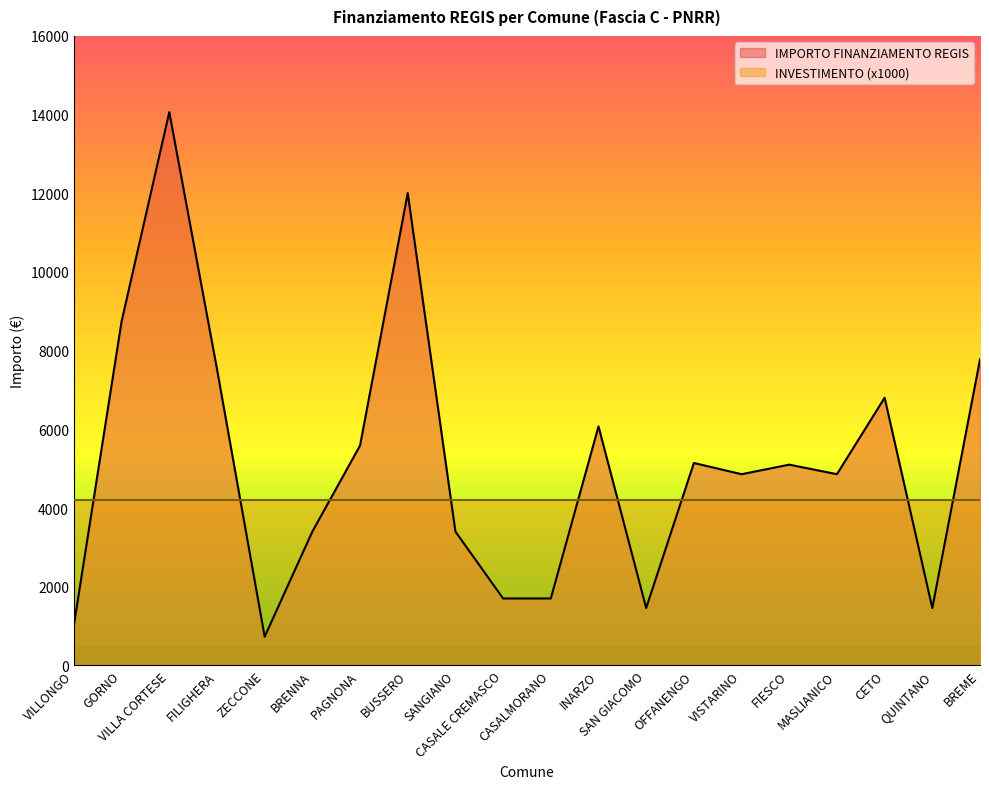

Count the number of data series in this chart.

2